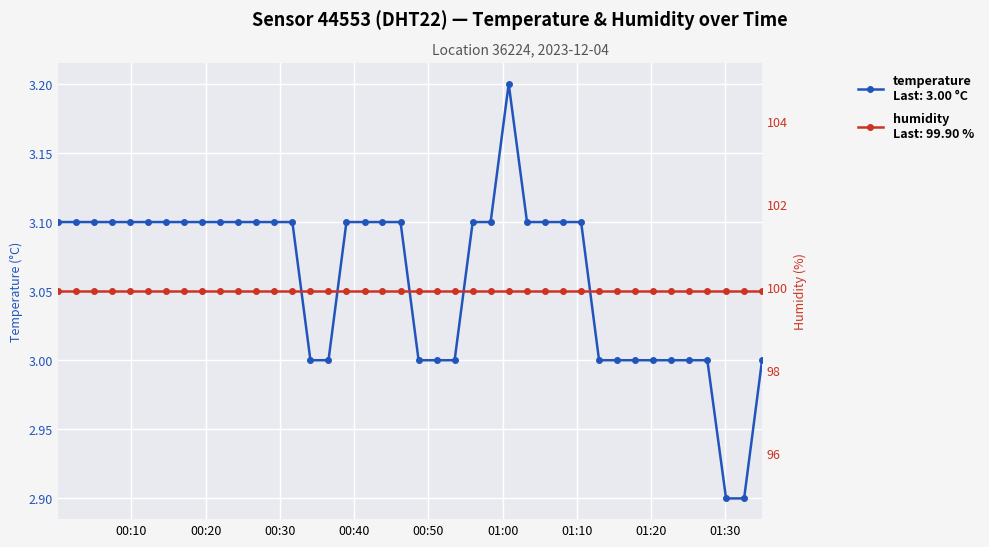

True or false: temperature and humidity cross at least once.

False